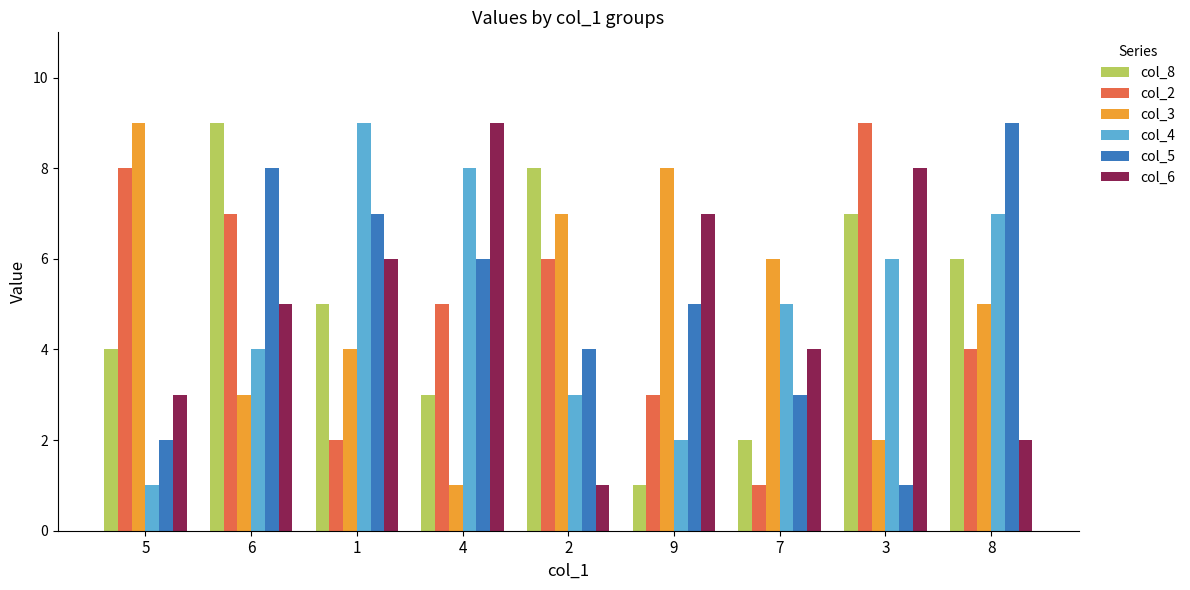

At which label is col_5 closest to 5?

9